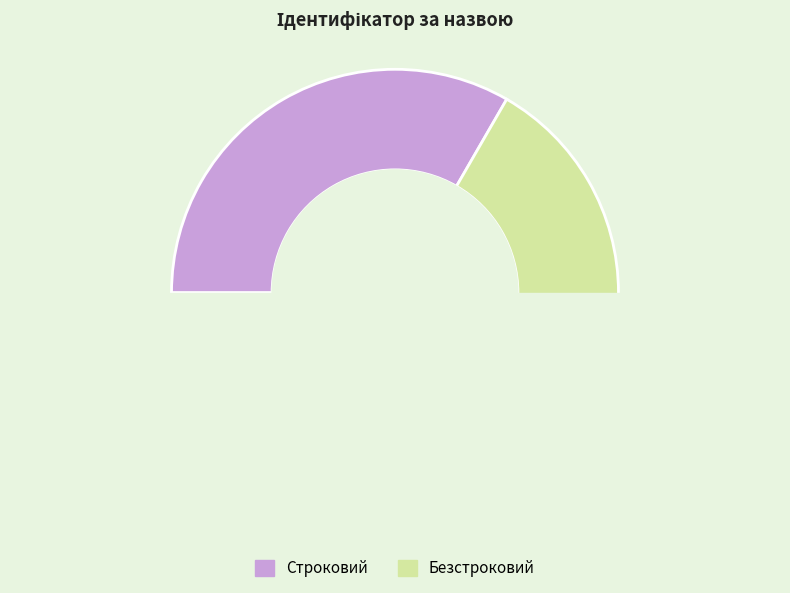

To the nearest percent, what is the difference between the largest and smallest slice percentages?

33%